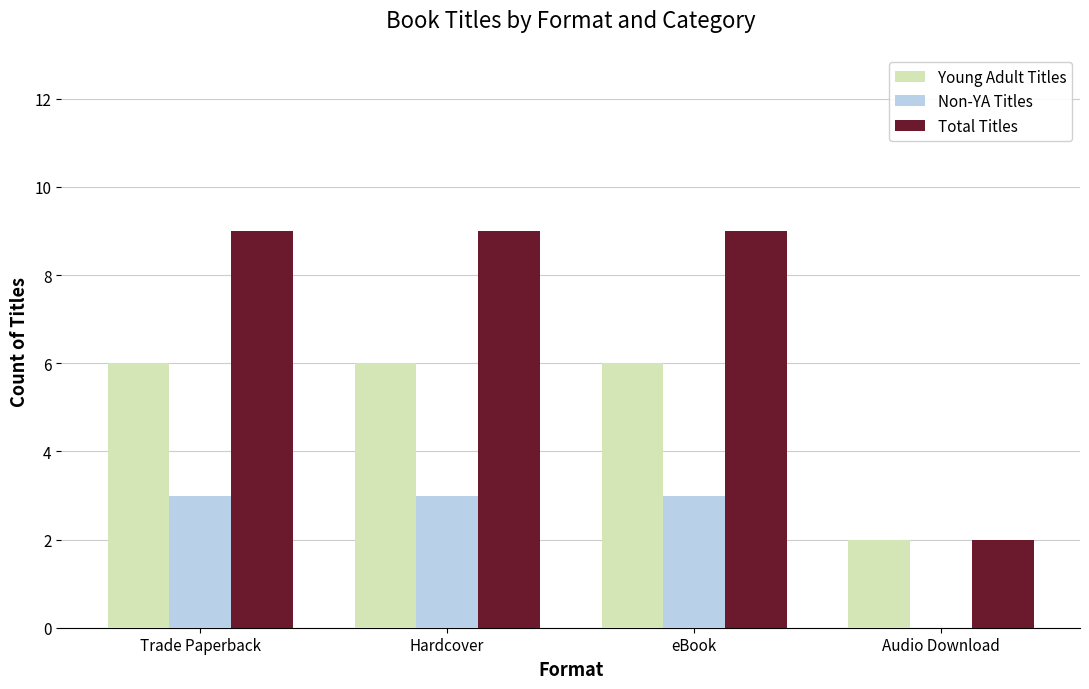

What are all the series names shown in the legend?

Young Adult Titles, Non-YA Titles, Total Titles